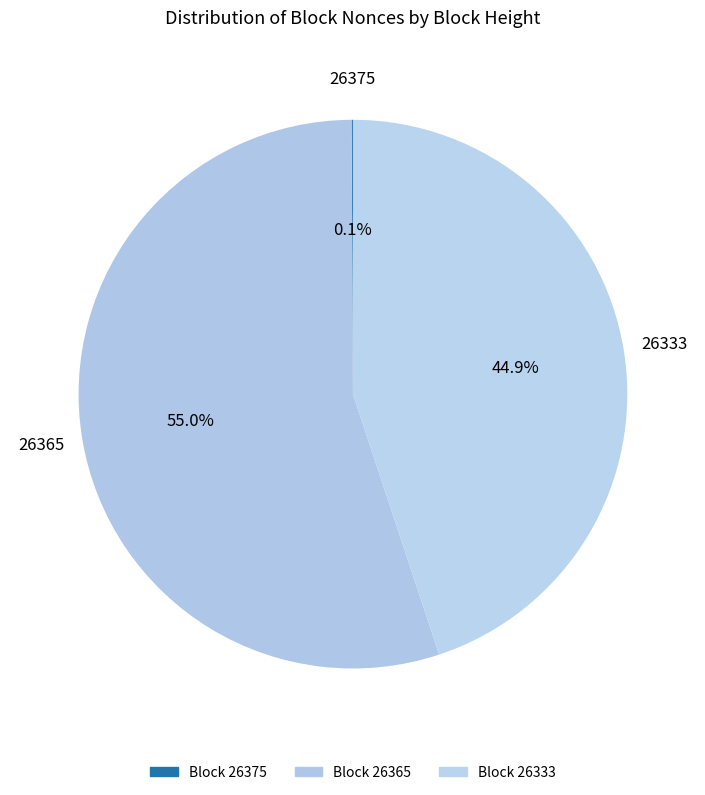

Which category accounts for the majority?

26365